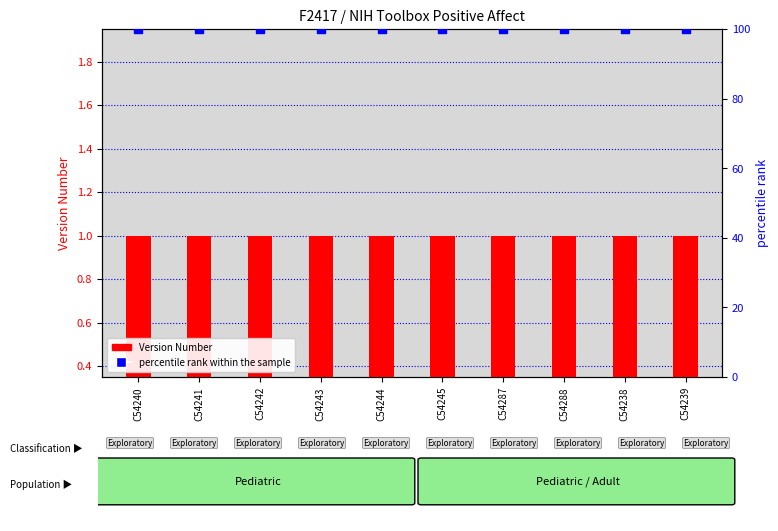

Which series reaches the minimum Y coordinate?

Version Number